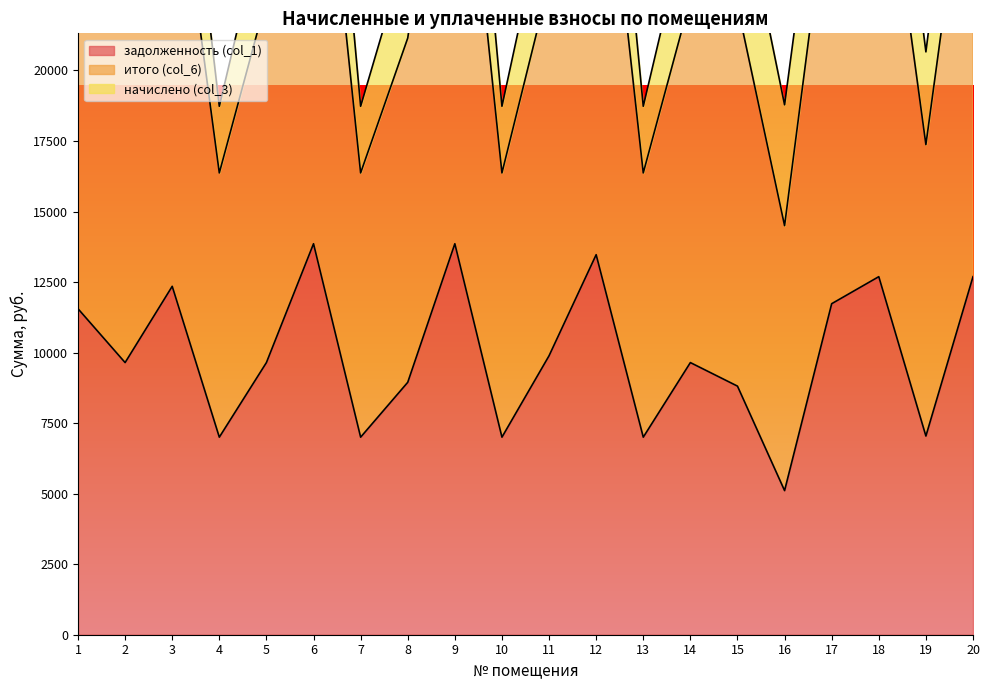

The value of итого (col_6) at 7 is 18731.0. True or false?

True